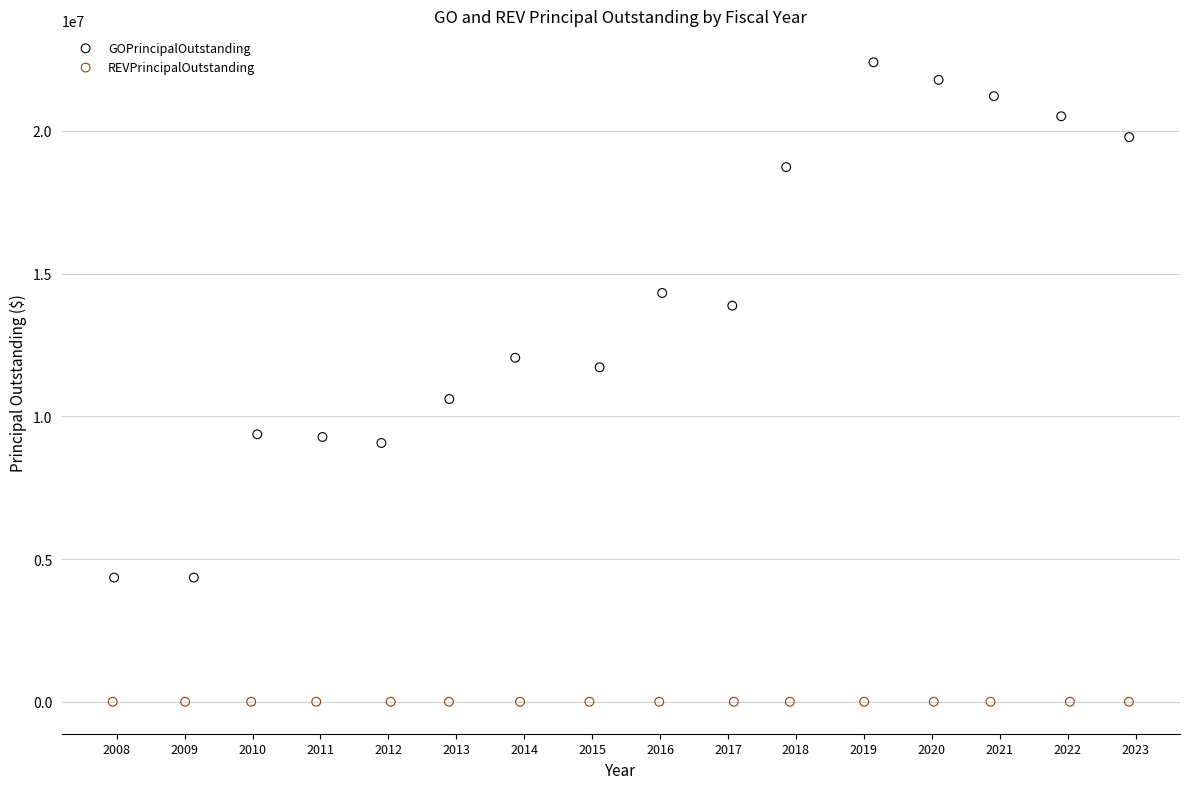

What are all the series names shown in the legend?

GOPrincipalOutstanding, REVPrincipalOutstanding